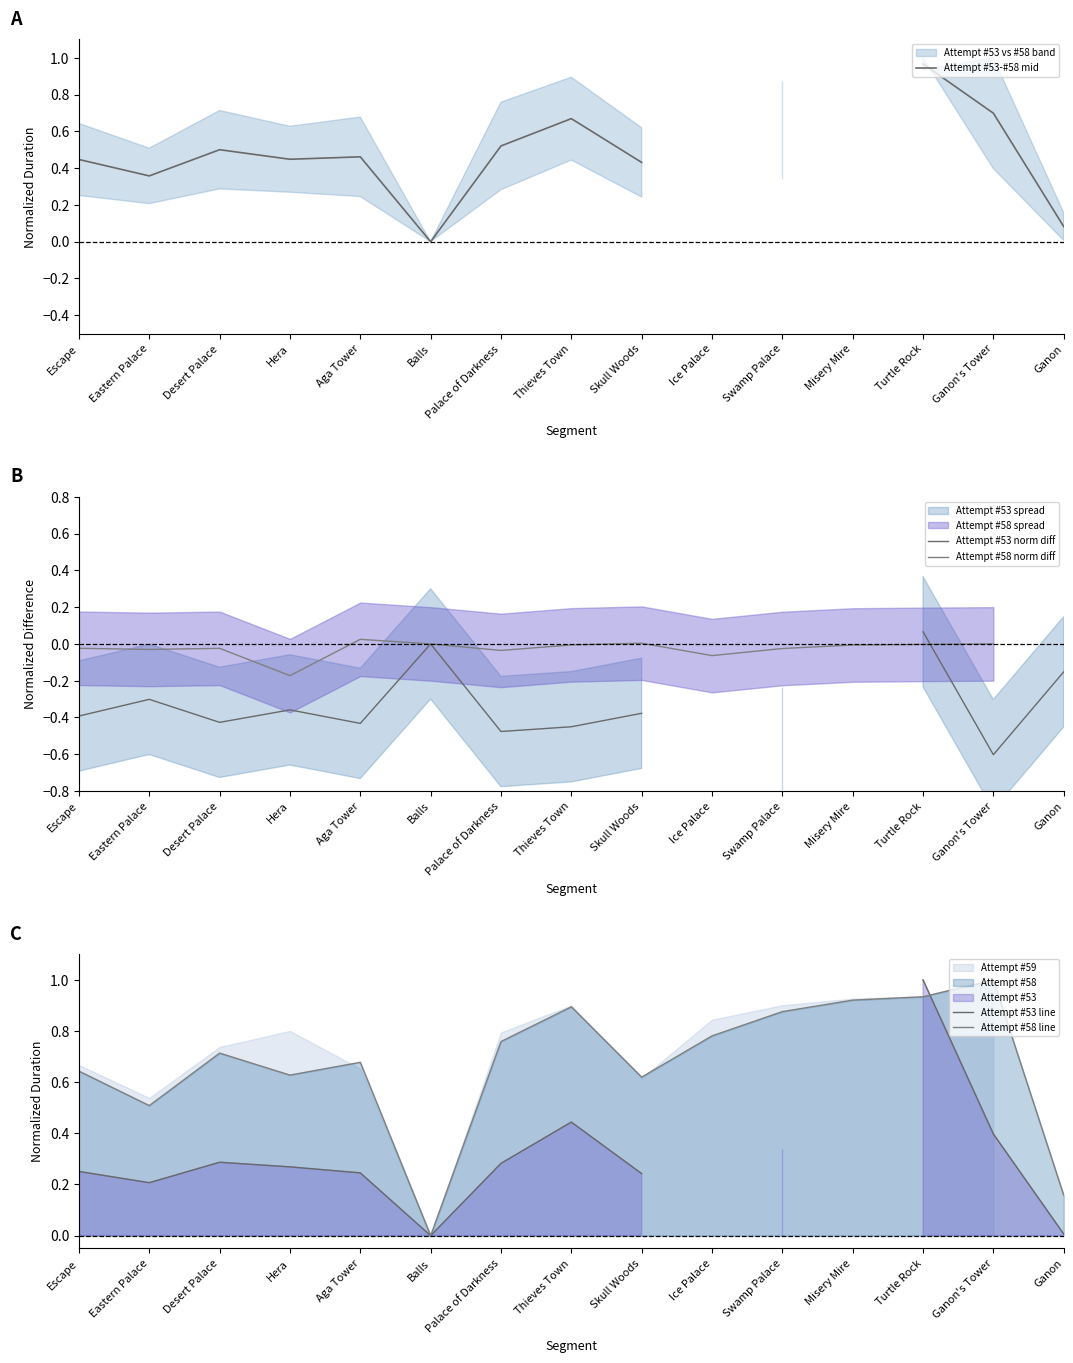

How many interior local peaks does the Attempt #58 norm diff series have?

3